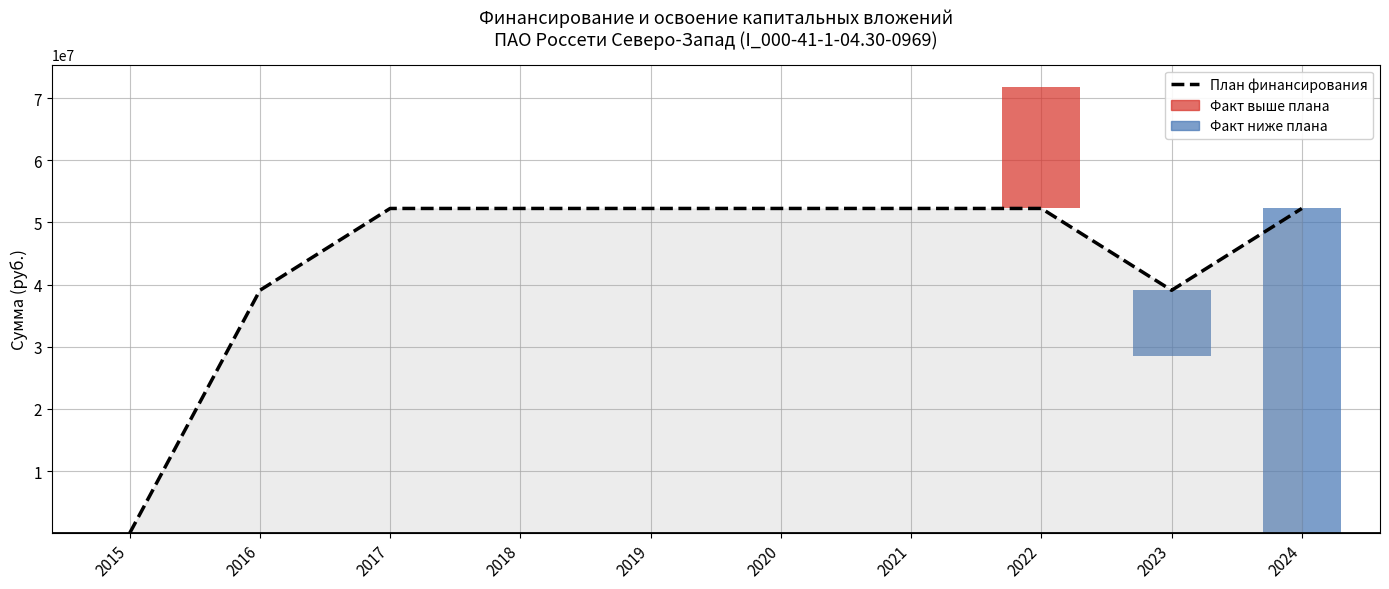

Reading right to left, what are all the values shown in this chart?

2024=52255578	2023=39084315	2022=52255578	2021=52255578	2020=52255578	2019=52255580	2018=52255580	2017=52255580	2016=39084303	2015=15